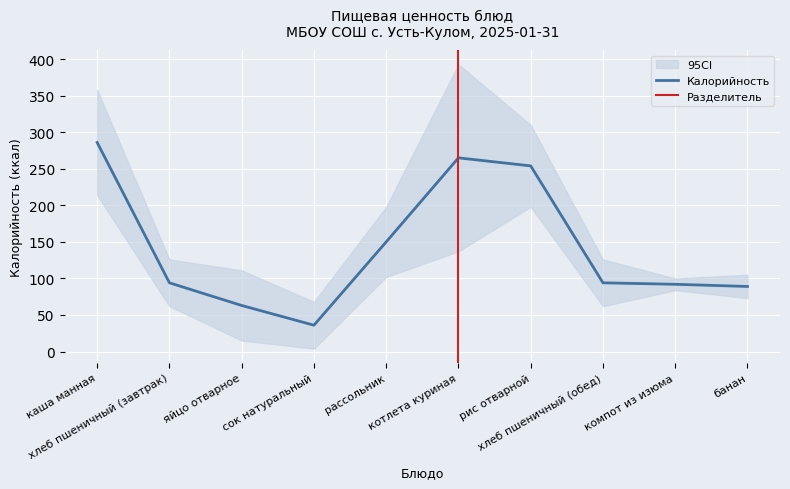

The value at рассольник is 97. True or false?

False